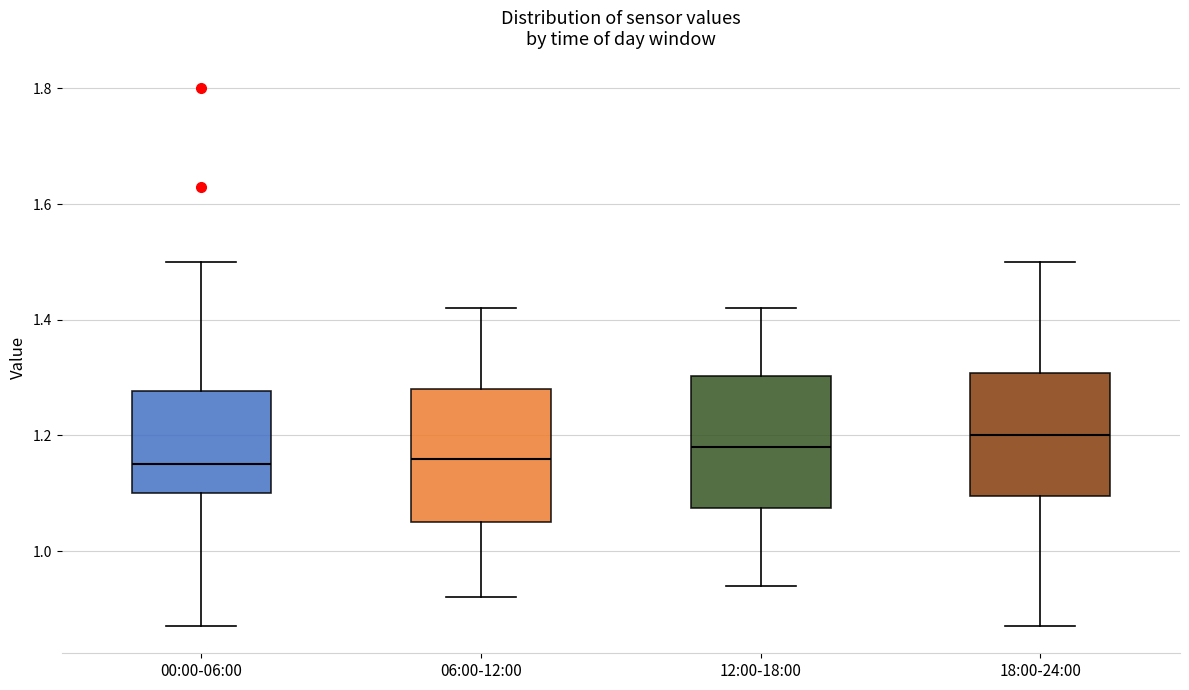

Which box's median line is the highest?

18:00-24:00